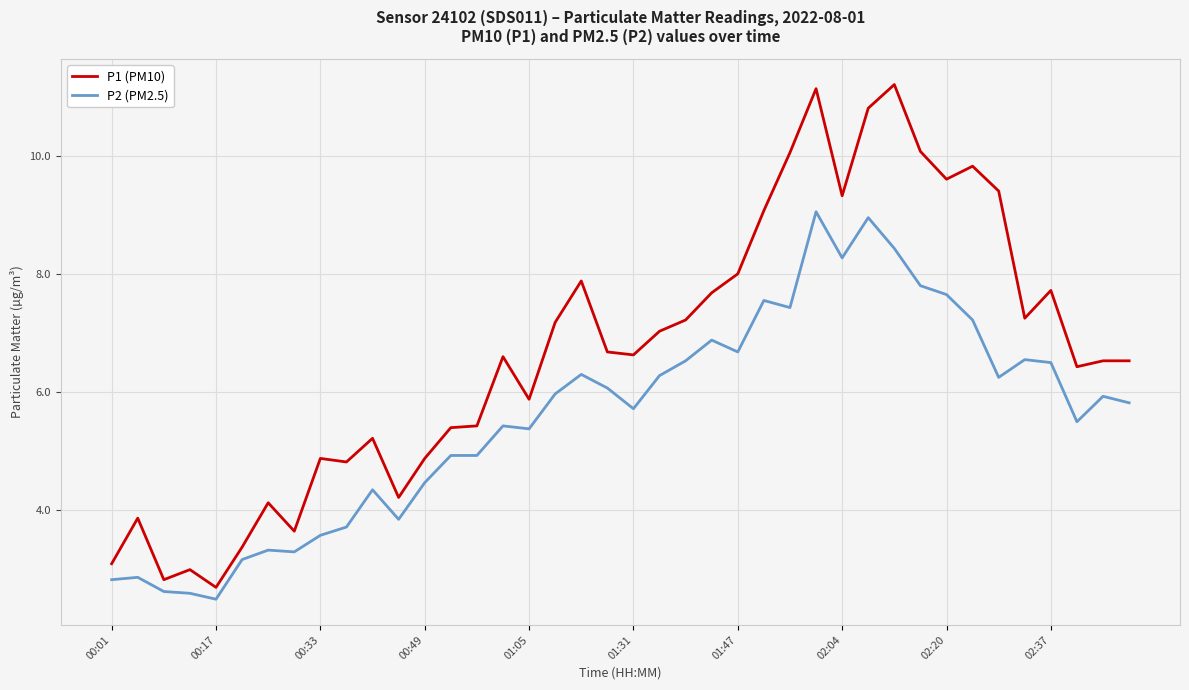

True or false: P2 (PM2.5) and P1 (PM10) cross at least once.

False